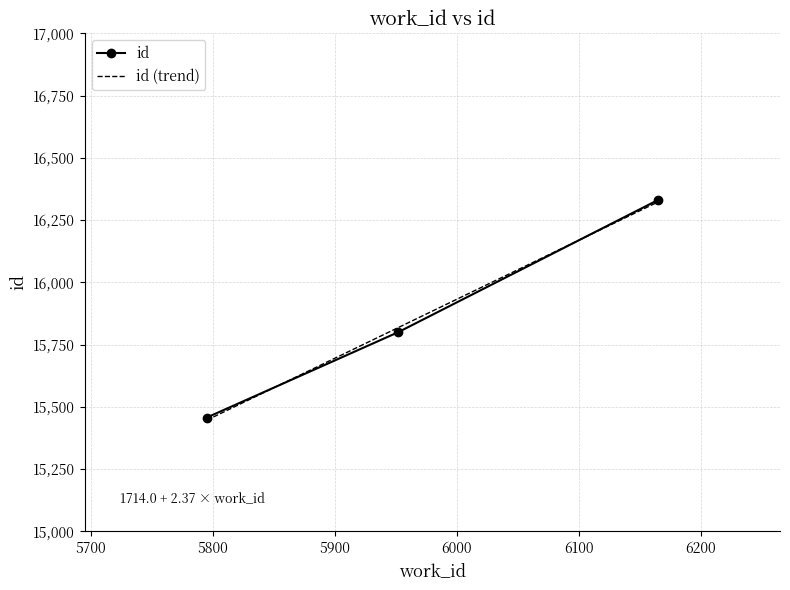

How many data points are above 15800?

1